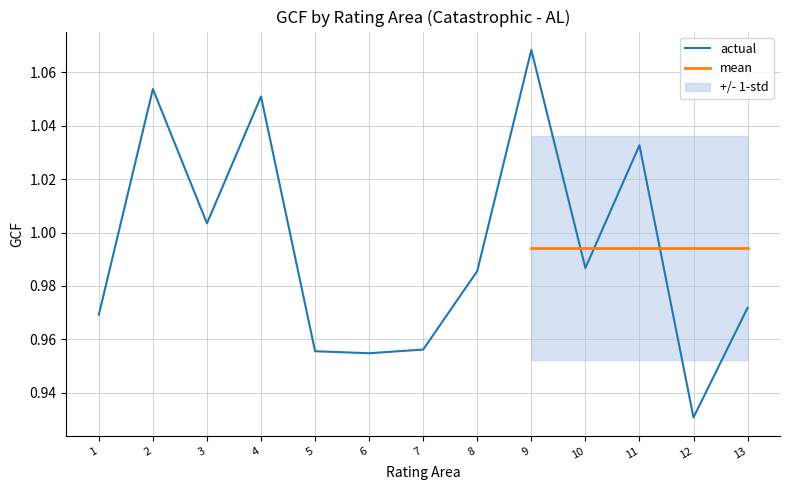

Reading left to right, extract all data points from this chart.

1.0	1.1	1.0	1.1	1.0	1.0	1.0	1.0	1.1	1.0	1.0	0.9	1.0